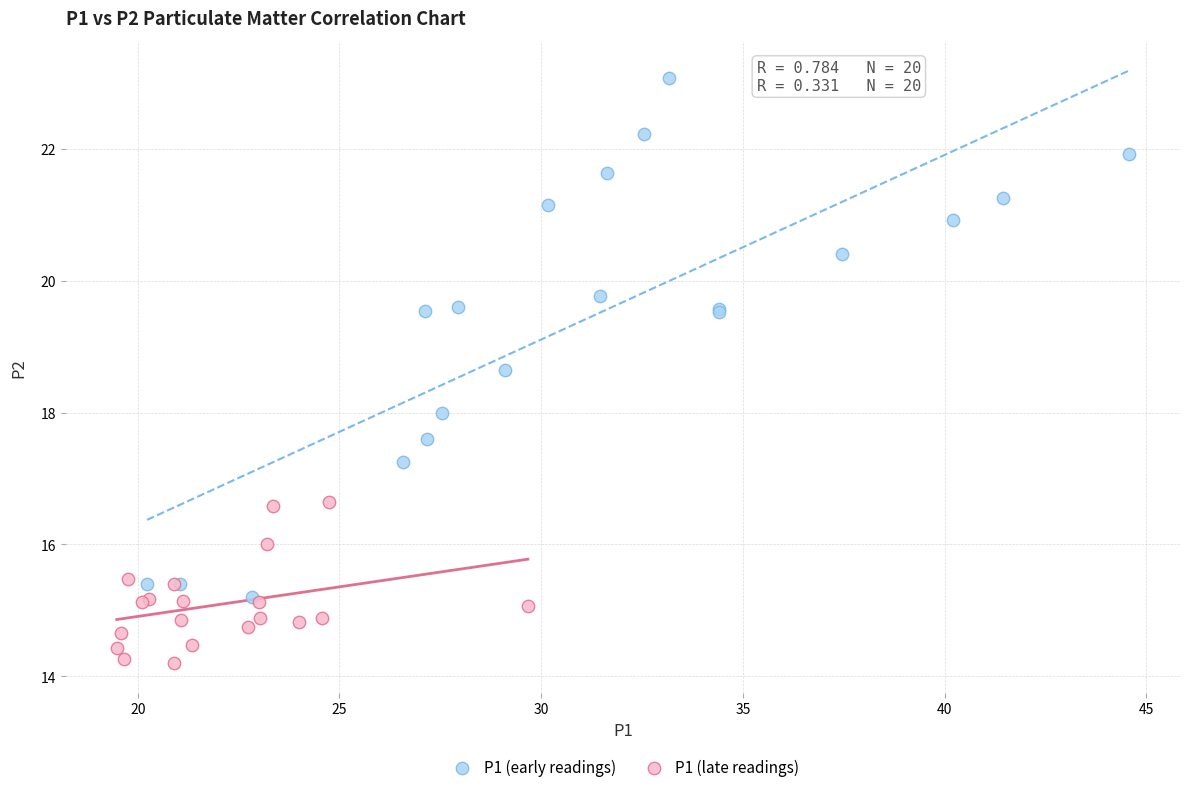

Which series has the largest Y range (max minus min)?

P1 (early readings)